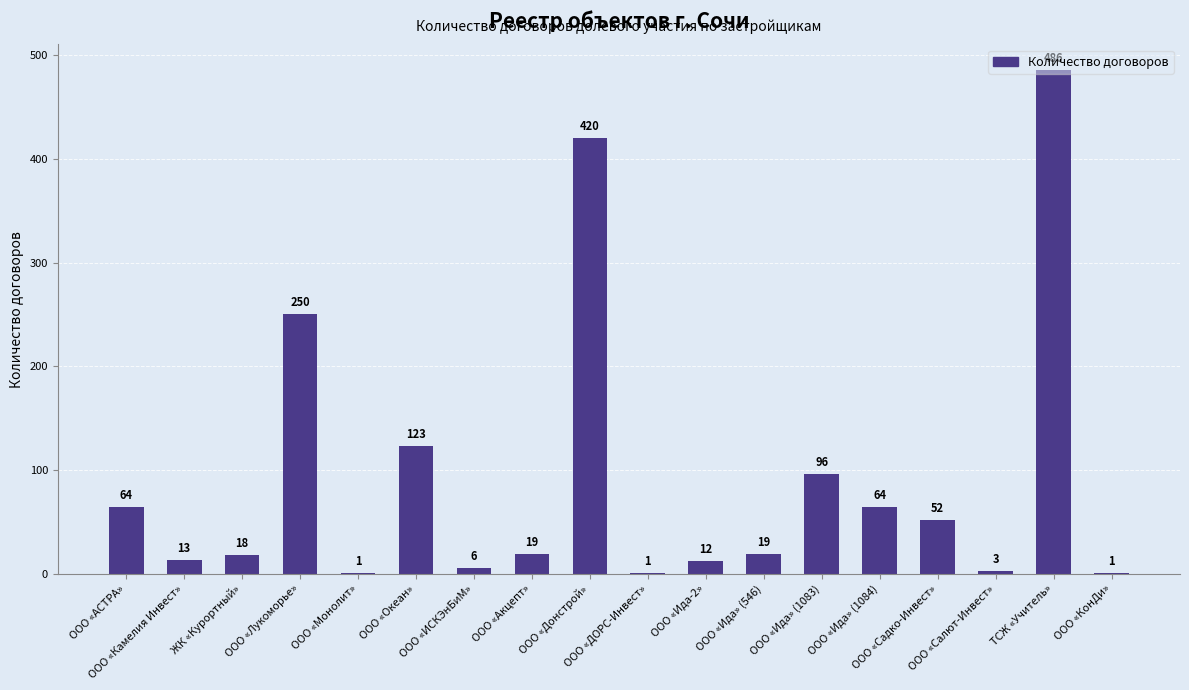

Reading right to left, list all the values displayed in this chart.

ООО «КонДи»=1	ТСЖ «Учитель»=486	ООО «Салют-Инвест»=3	ООО «Садко-Инвест»=52	ООО «Ида» (1084)=64	ООО «Ида» (1083)=96	ООО «Ида» (546)=19	ООО «Ида-2»=12	ООО «ДОРС-Инвест»=1	ООО «Донстрой»=420	ООО «Акцепт»=19	ООО «ИСКЭнБиМ»=6	ООО «Океан»=123	ООО «Монолит»=1	ООО «Лукоморье»=250	ЖК «Курортный»=18	ООО «Камелия Инвест»=13	ООО «АСТРА»=64